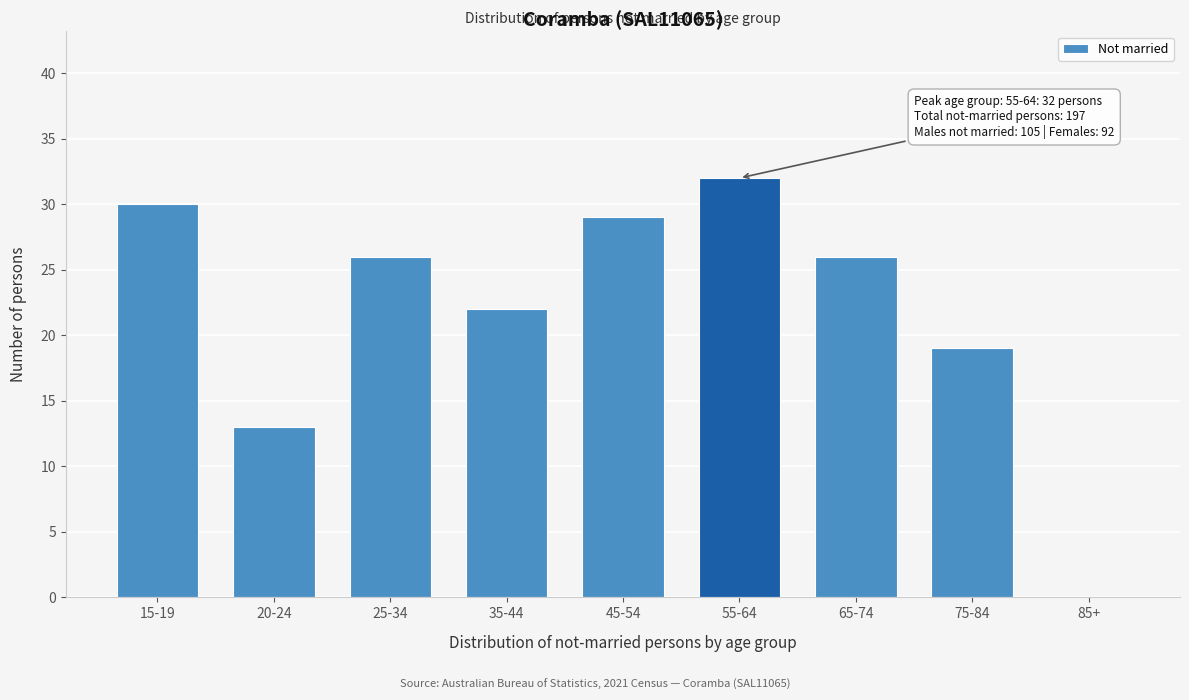

Reading left to right, what are all the values shown in this chart?

15-19=30	20-24=13	25-34=26	35-44=22	45-54=29	55-64=32	65-74=26	75-84=19	85+=0